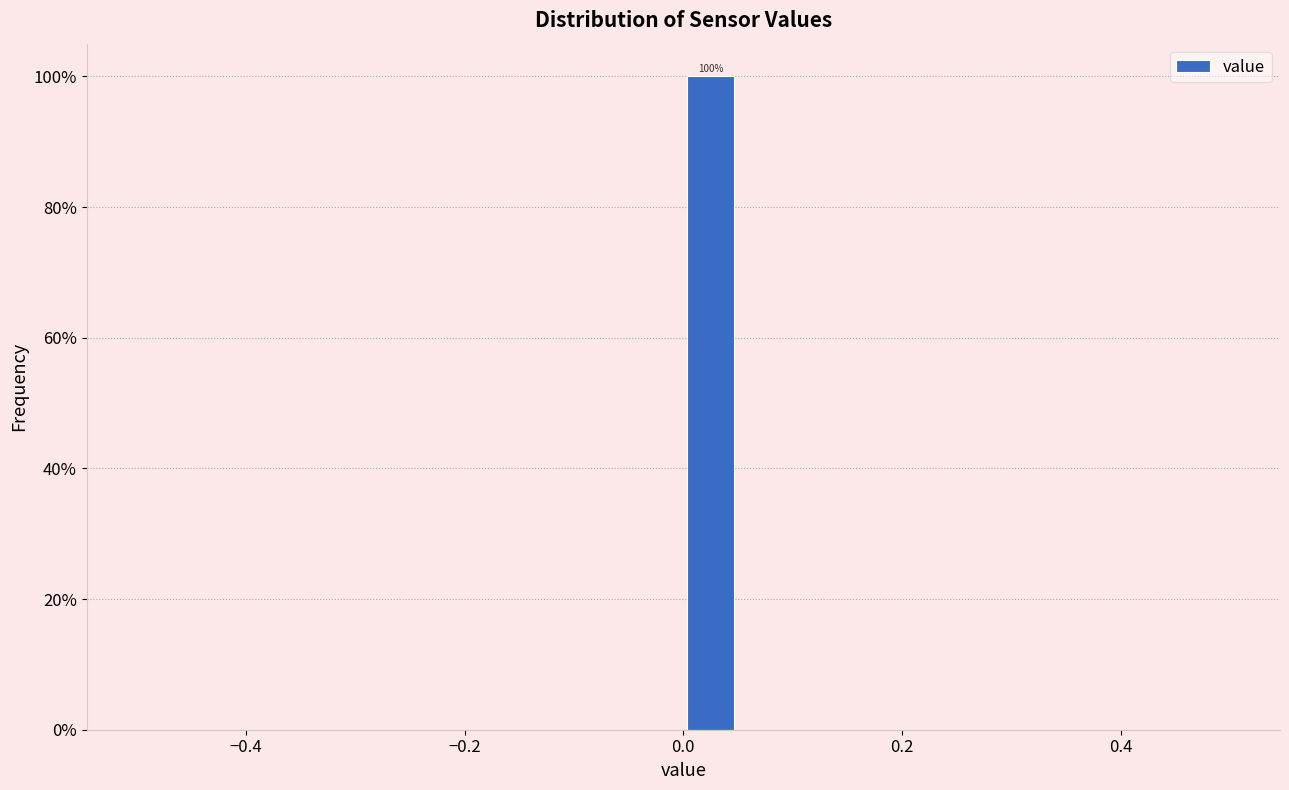

Around what value on the x-axis is the tallest bar? Give the approximate position of its centre, as read against the axis.

0.02